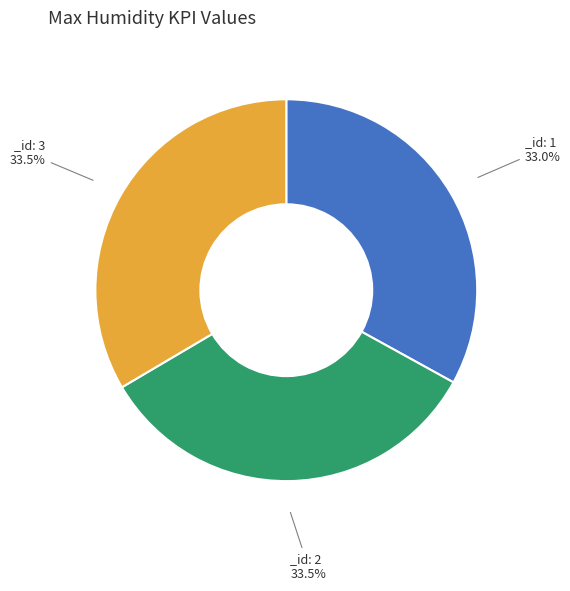

Does any single category account for the majority?

No